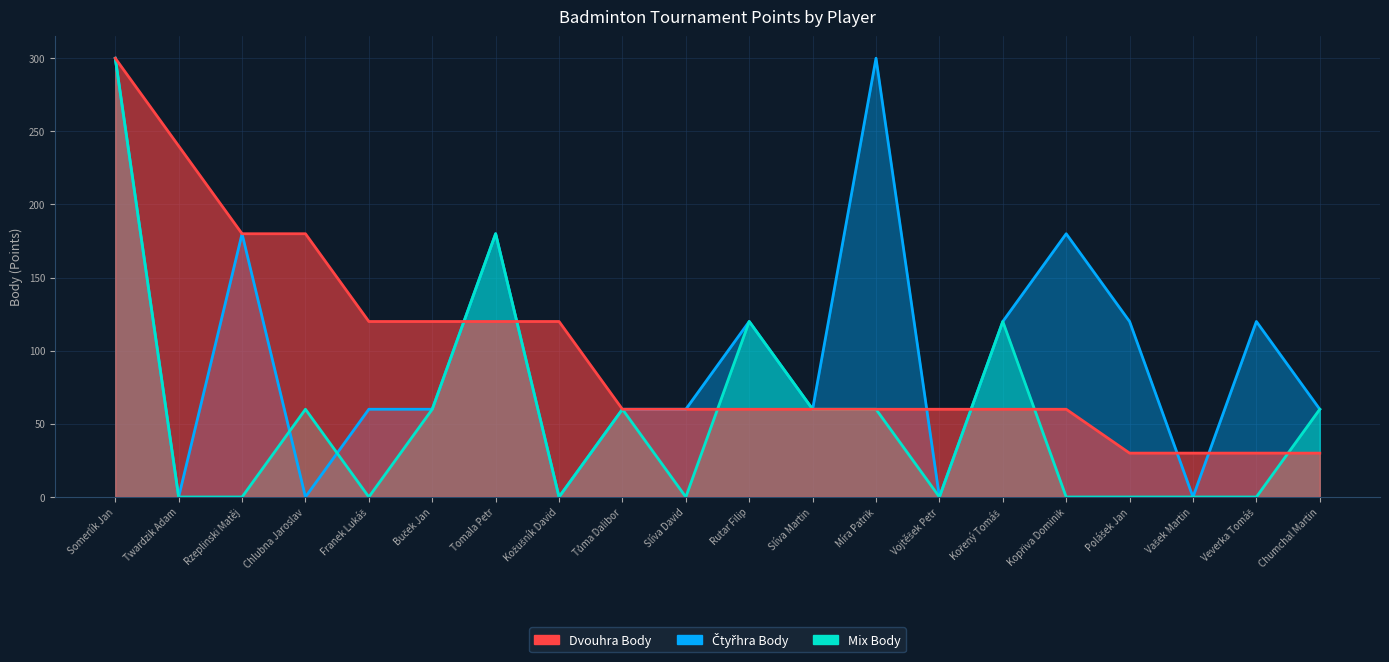

Reading left to right, list all the values displayed in this chart.

Dvouhra Body: Somerlík Jan=300	Twardzik Adam=240	Rzeplinski Matěj=180	Chlubna Jaroslav=180	Franek Lukáš=120	Buček Jan=120	Tomala Petr=120	Kožušník David=120	Tůma Dalibor=60	Slíva David=60	Rutar Filip=60	Slíva Martin=60	Míra Patrik=60	Vojtěšek Petr=60	Kořený Tomáš=60	Kopřiva Dominik=60	Polášek Jan=30	Vašek Martin=30	Veverka Tomáš=30	Chumchal Martin=30
Čtyřhra Body: Somerlík Jan=300	Twardzik Adam=0	Rzeplinski Matěj=180	Chlubna Jaroslav=0	Franek Lukáš=60	Buček Jan=60	Tomala Petr=180	Kožušník David=0	Tůma Dalibor=60	Slíva David=60	Rutar Filip=120	Slíva Martin=60	Míra Patrik=300	Vojtěšek Petr=0	Kořený Tomáš=120	Kopřiva Dominik=180	Polášek Jan=120	Vašek Martin=0	Veverka Tomáš=120	Chumchal Martin=60
Mix Body: Somerlík Jan=300	Twardzik Adam=0	Rzeplinski Matěj=0	Chlubna Jaroslav=60	Franek Lukáš=0	Buček Jan=60	Tomala Petr=180	Kožušník David=0	Tůma Dalibor=60	Slíva David=0	Rutar Filip=120	Slíva Martin=60	Míra Patrik=60	Vojtěšek Petr=0	Kořený Tomáš=120	Kopřiva Dominik=0	Polášek Jan=0	Vašek Martin=0	Veverka Tomáš=0	Chumchal Martin=60